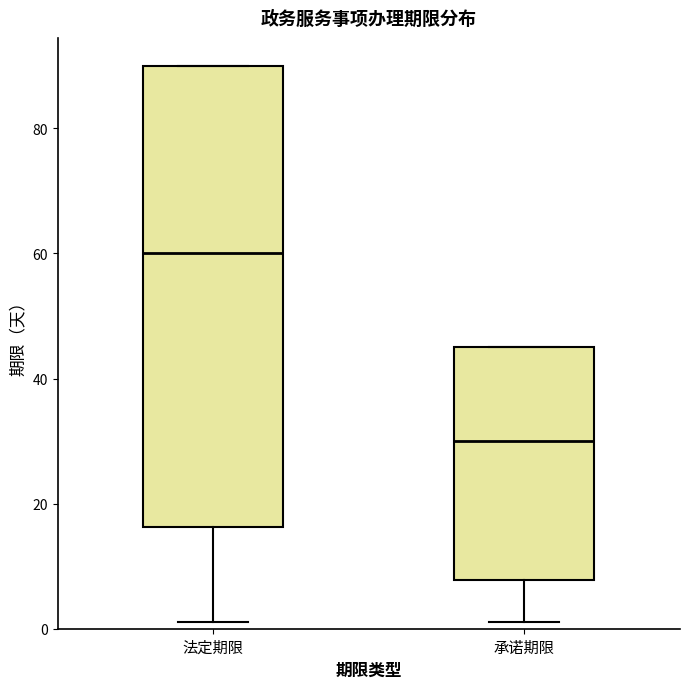

Reading left to right, transcribe this box plot: for each box, give where its median line is, the range the box spans, and where its two whiskers end, as read against the y-axis. The values are not printed on the chart, so give them approximately, as read against the axis.

法定期限: median 60, box 16 to 90, whiskers 2 to 90
承诺期限: median 30, box 8 to 46, whiskers 2 to 46